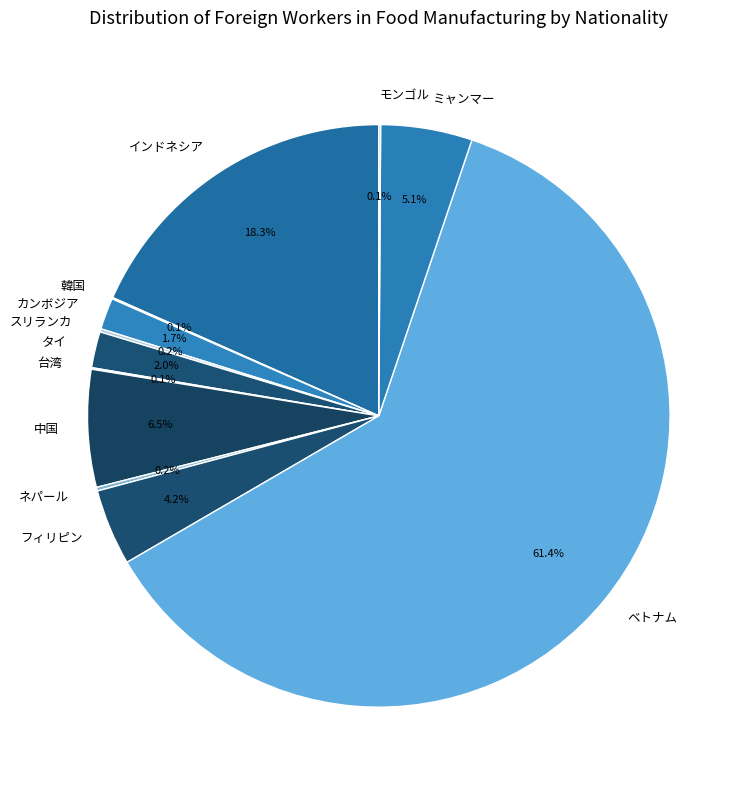

Which category has the biggest portion of the pie?

ベトナム